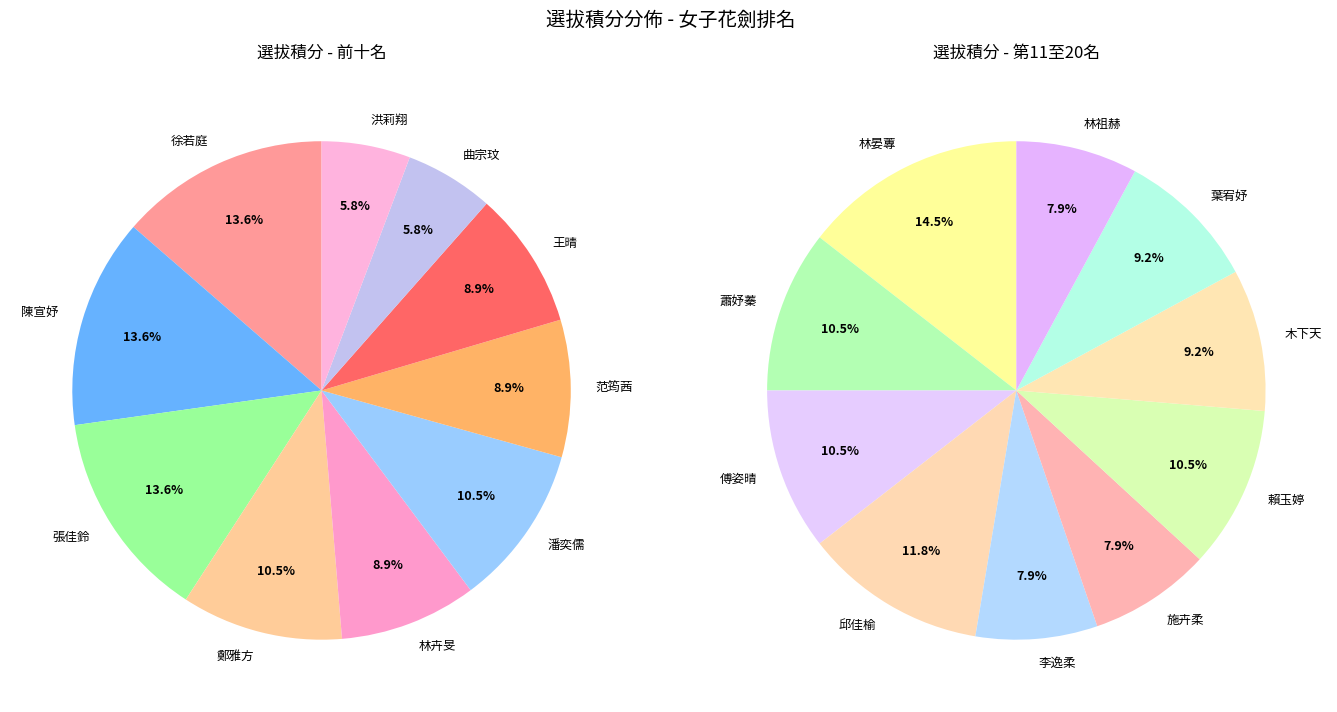

Combined, do 邱佳榆 and 林祖赫 account for over 50%?

No